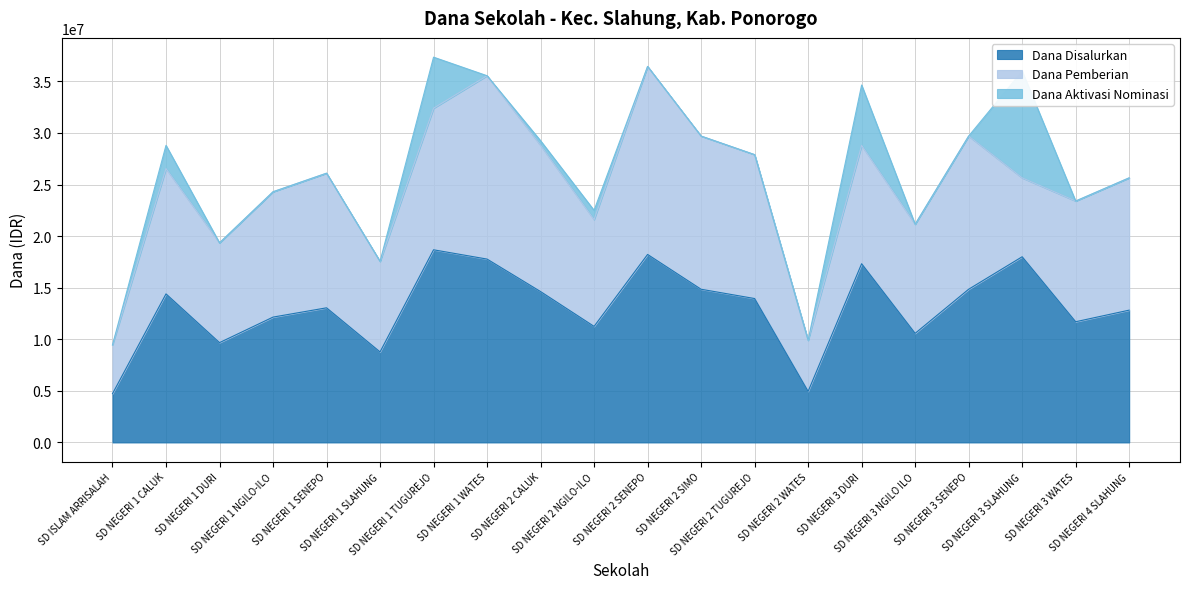

Is the value of Dana Pemberian at SD NEGERI 3 NGILO ILO greater than the value of Dana Aktivasi Nominasi at SD NEGERI 2 SENEPO?

Yes